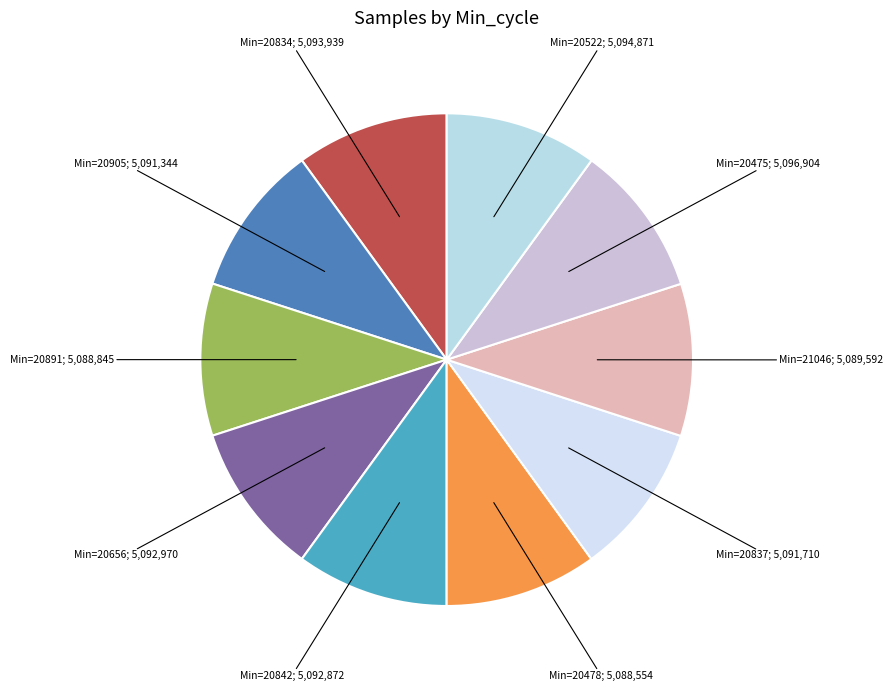

Does any single category account for the majority?

No